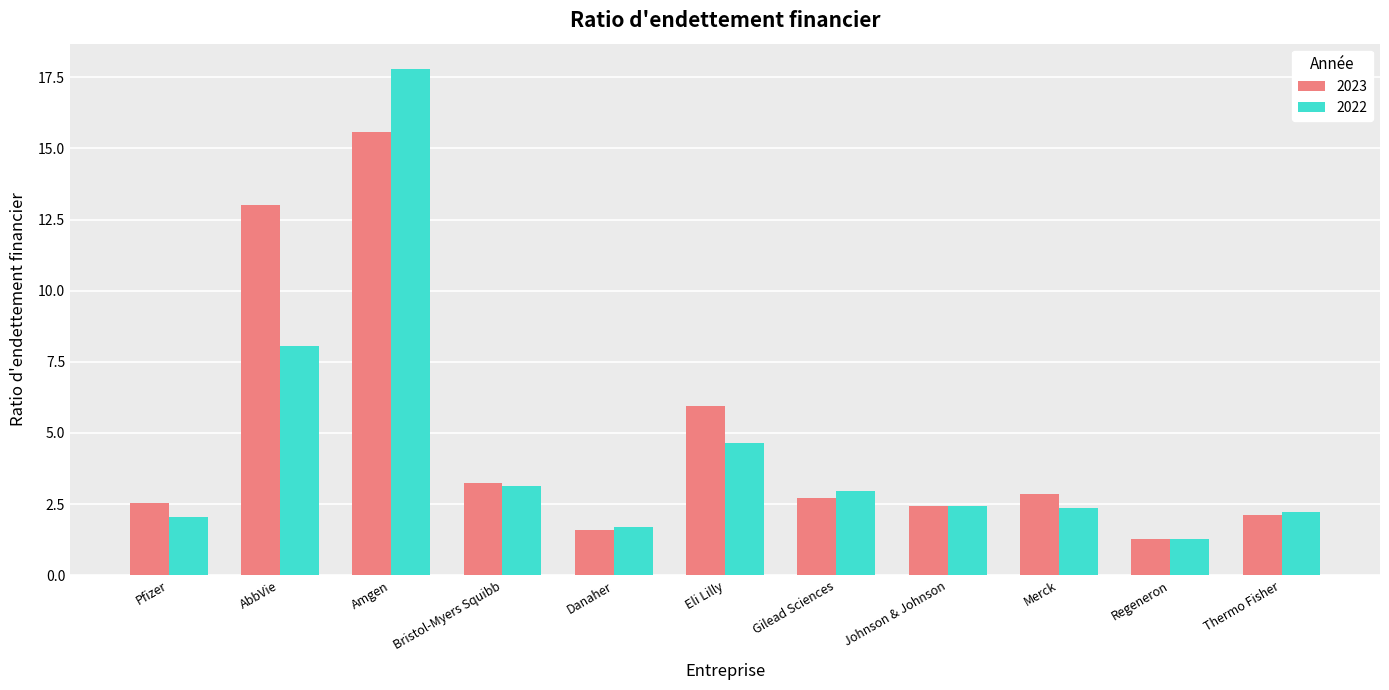

Rank the series by their maximum value, from highest to lowest.

2022, 2023